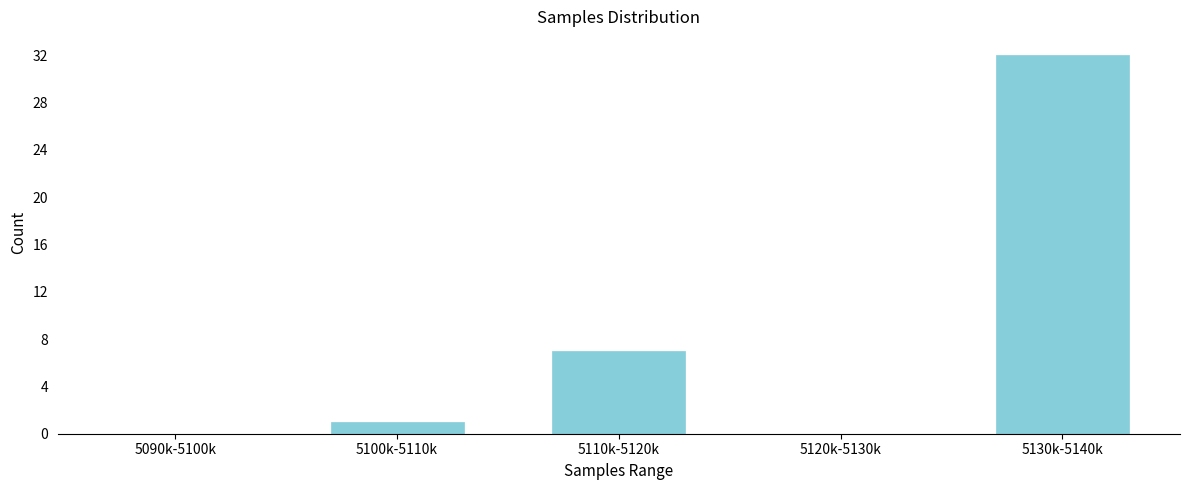

Reading left to right, extract all data points from this chart.

5090k-5100k=0	5100k-5110k=1	5110k-5120k=7	5120k-5130k=0	5130k-5140k=32